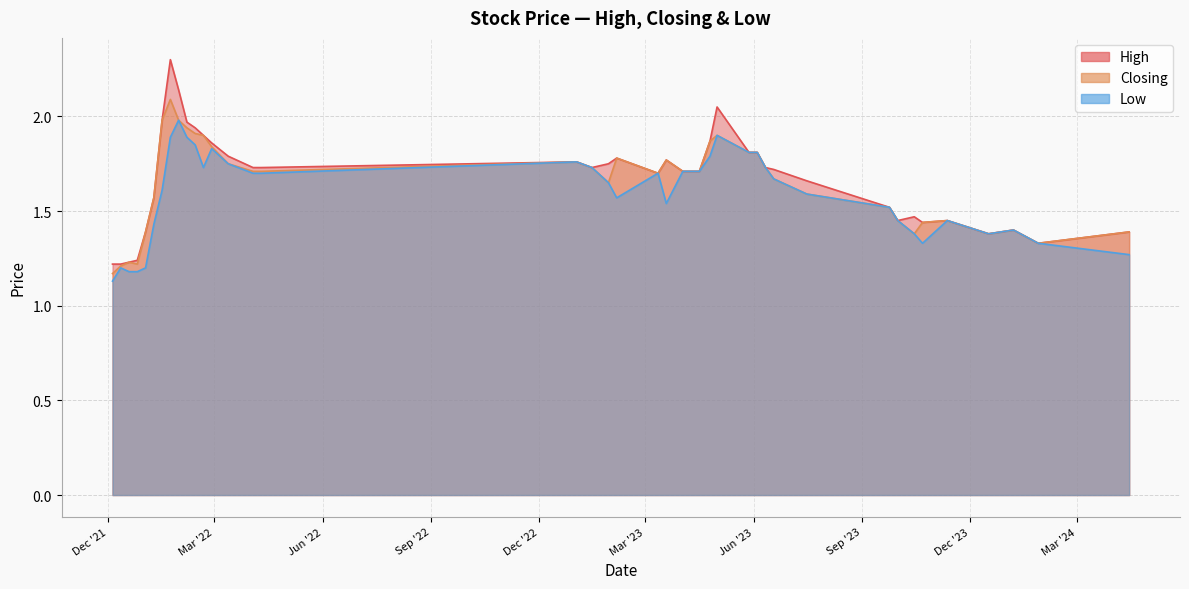

The value of Low at 11/06/2023 is 1.7. True or false?

True